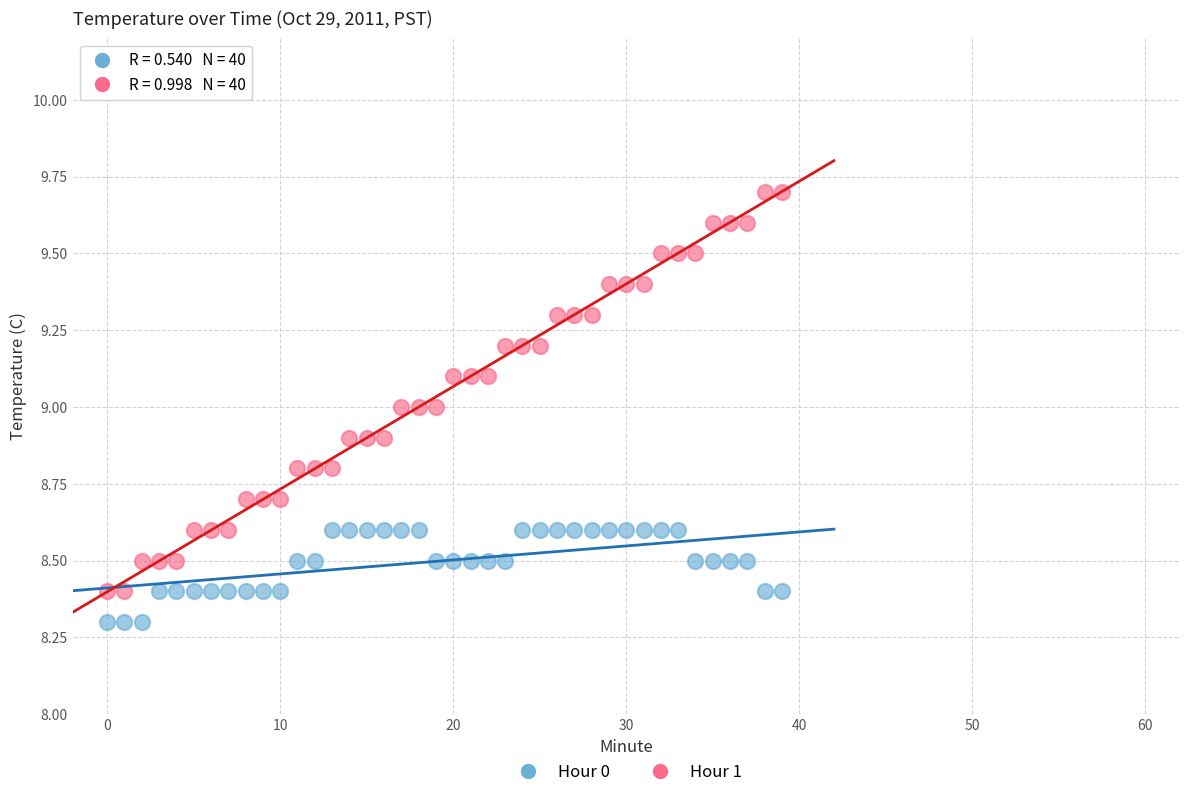

Which series reaches the minimum Y coordinate?

Hour 0